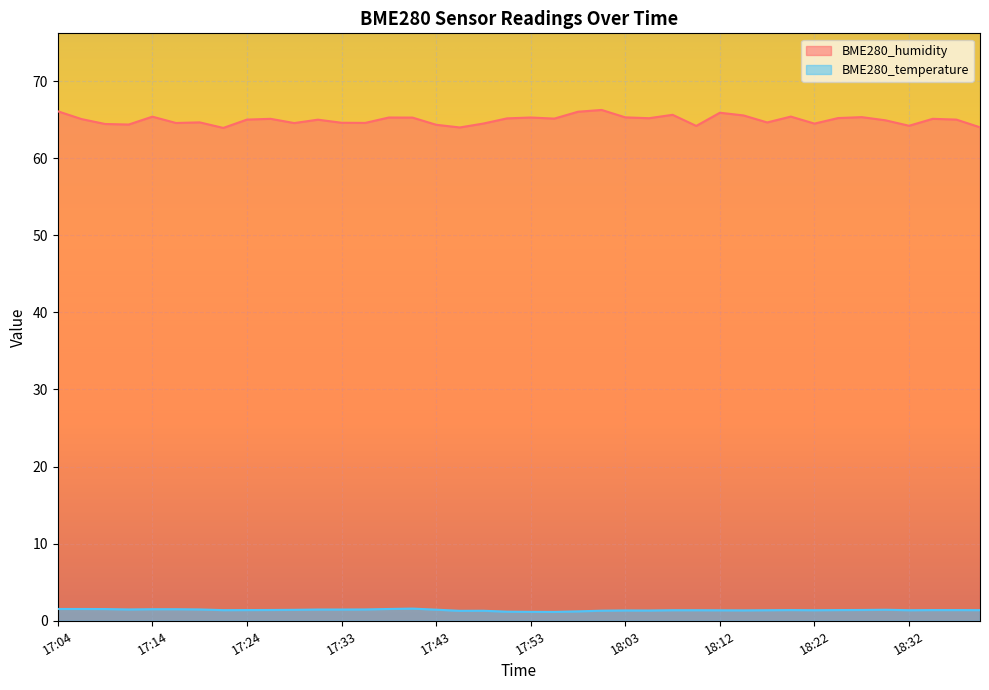

What position from the left is 17:29?

11